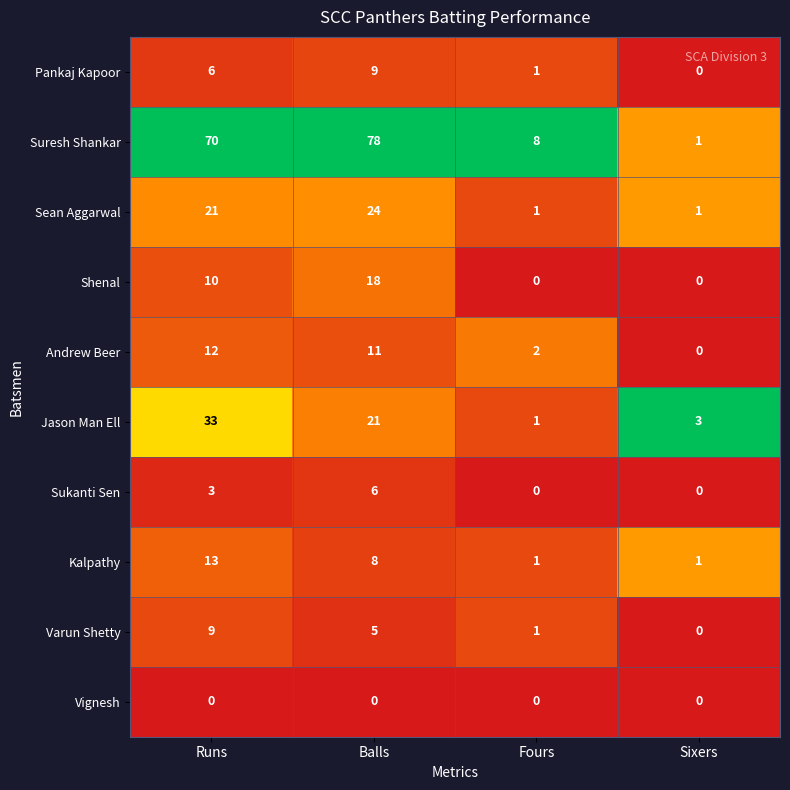

What is the spread (max minus min) of values at Runs?

70